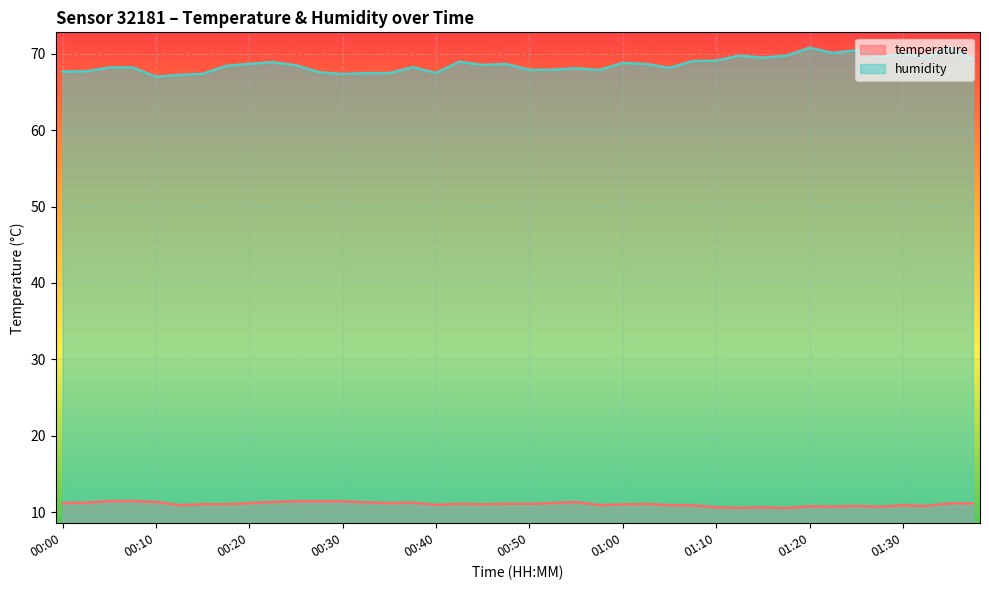

True or false: humidity and temperature intersect in this chart.

False